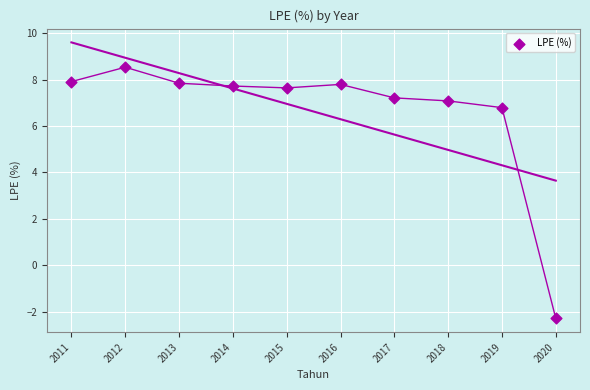

What Y value in the scatter plot is closest to 3?

6.8